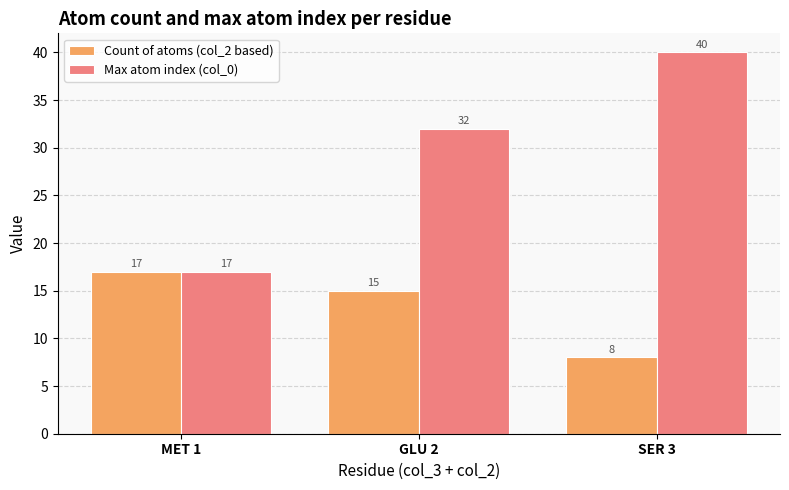

At SER 3, list the series in order from largest to smallest.

Max atom index (col_0), Count of atoms (col_2 based)